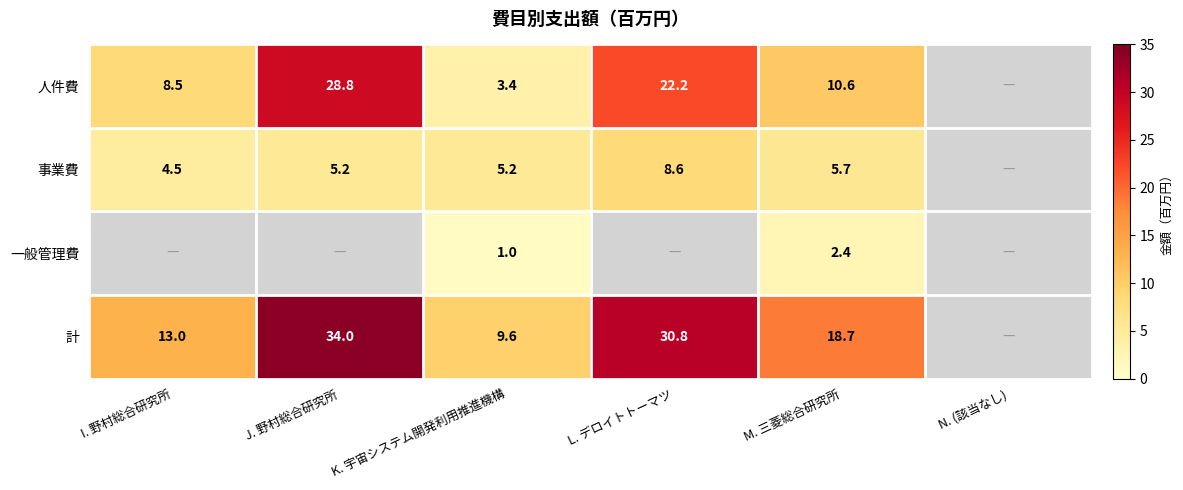

Is the value of 人件費 at L. デロイトトーマツ greater than the value of 計 at L. デロイトトーマツ?

No